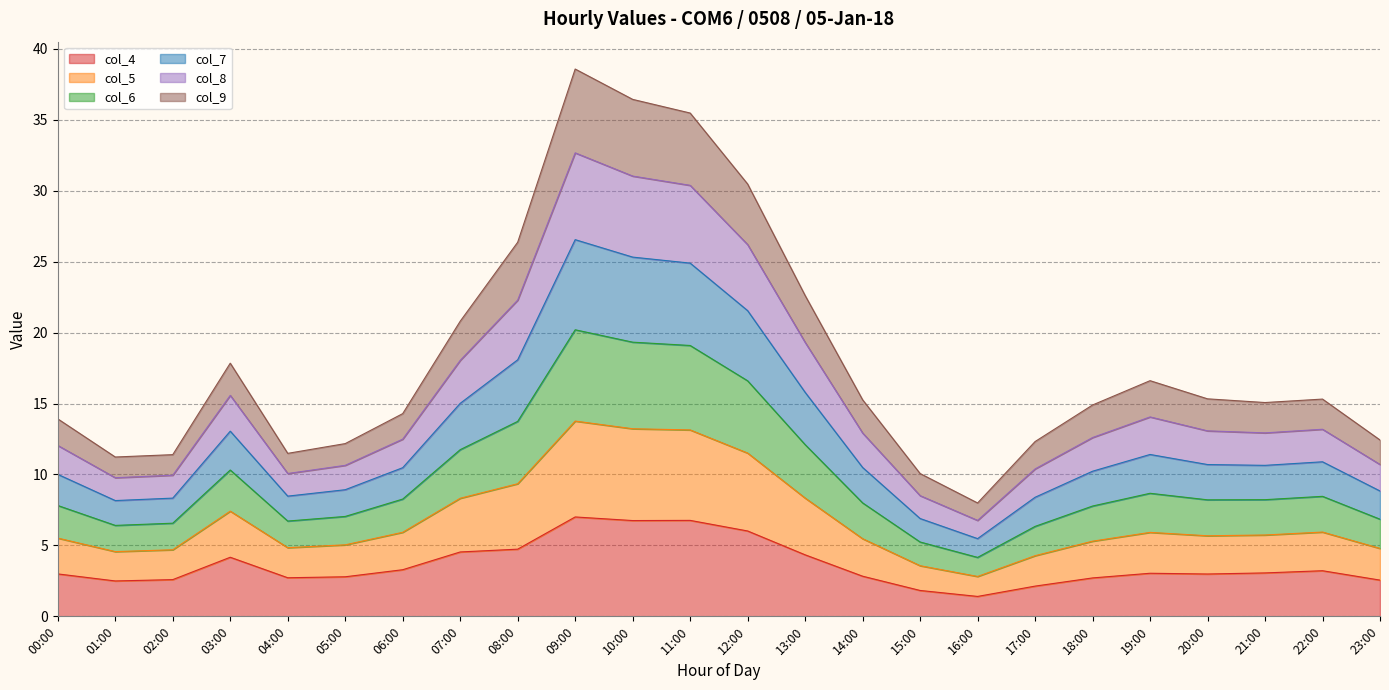

At which category is the sum across all series the highest?

09:00